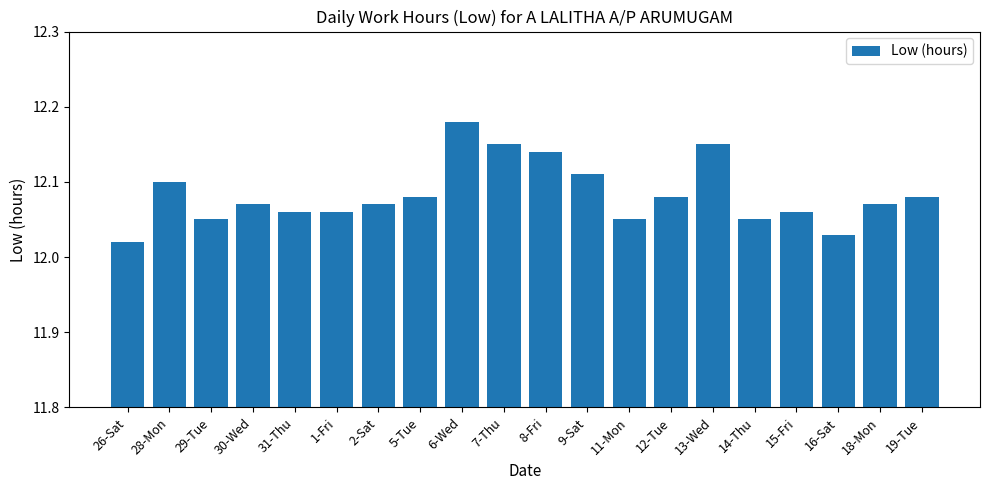

Between 29-Tue and 2-Sat, which is larger?

2-Sat